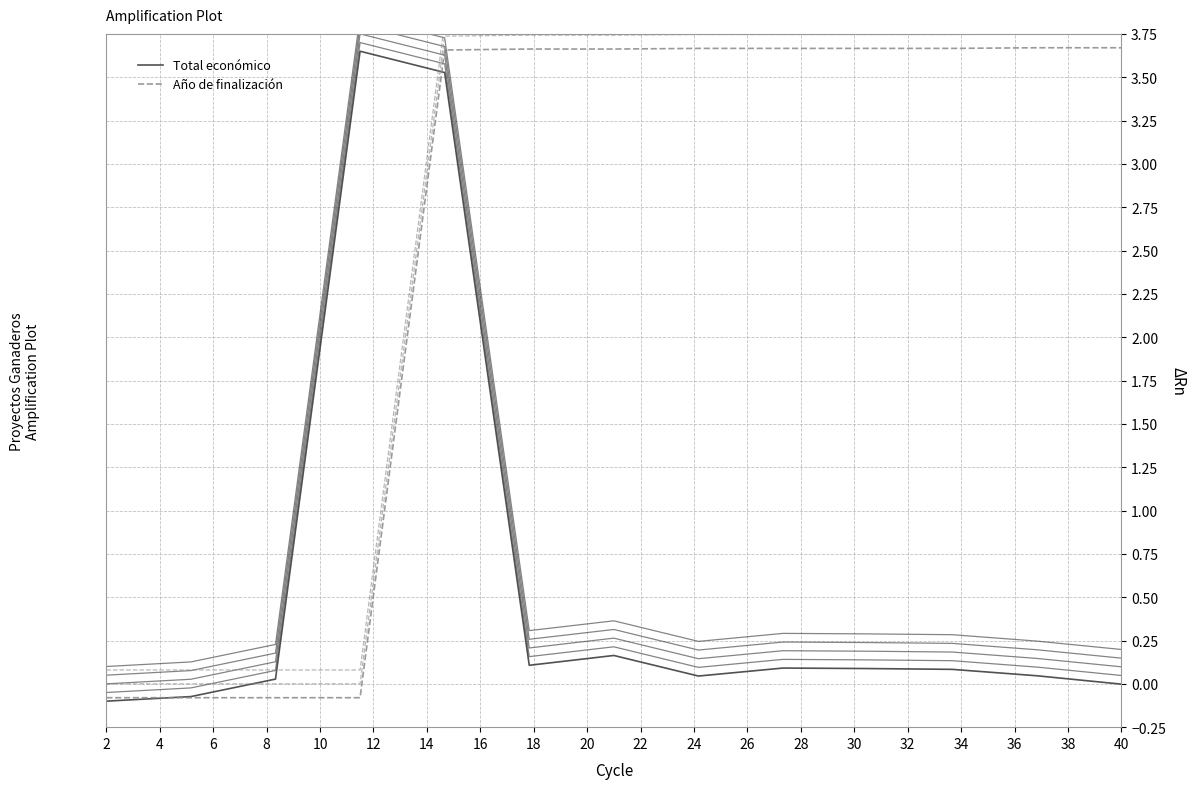

Which series has the largest total across all categories?

Año de finalización